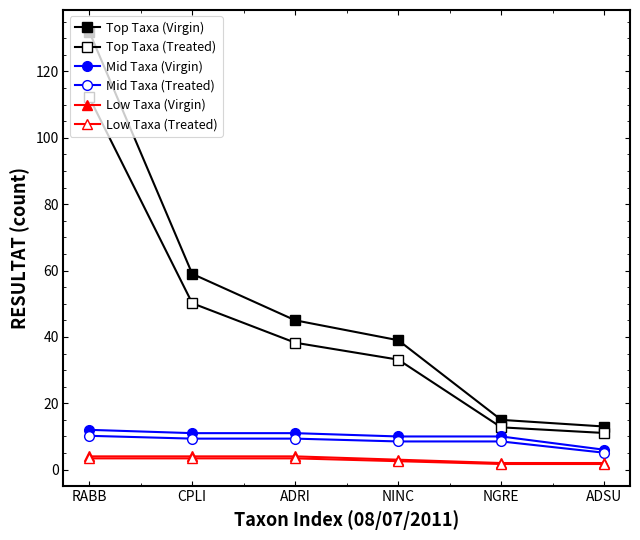

Reading right to left, what are all the values shown in this chart?

Top Taxa (Virgin): ADSU=13.0	NGRE=15.0	NINC=39.0	ADRI=45.0	CPLI=59.0	RABB=132.0
Top Taxa (Treated): ADSU=11.0	NGRE=12.8	NINC=33.1	ADRI=38.2	CPLI=50.1	RABB=112.2
Mid Taxa (Virgin): ADSU=6.0	NGRE=10.0	NINC=10.0	ADRI=11.0	CPLI=11.0	RABB=12.0
Mid Taxa (Treated): ADSU=5.1	NGRE=8.5	NINC=8.5	ADRI=9.3	CPLI=9.3	RABB=10.2
Low Taxa (Virgin): ADSU=2.0	NGRE=2.0	NINC=3.0	ADRI=4.0	CPLI=4.0	RABB=4.0
Low Taxa (Treated): ADSU=1.7	NGRE=1.7	NINC=2.5	ADRI=3.4	CPLI=3.4	RABB=3.4